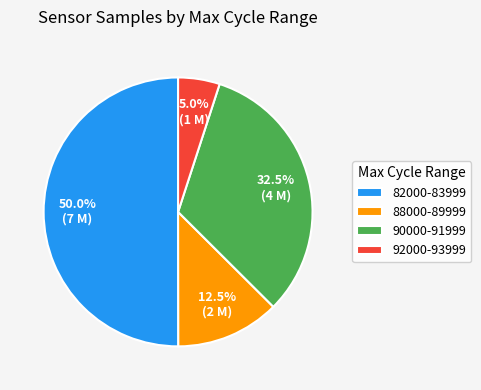

Which has a higher value, 88000-89999 or 82000-83999?

82000-83999